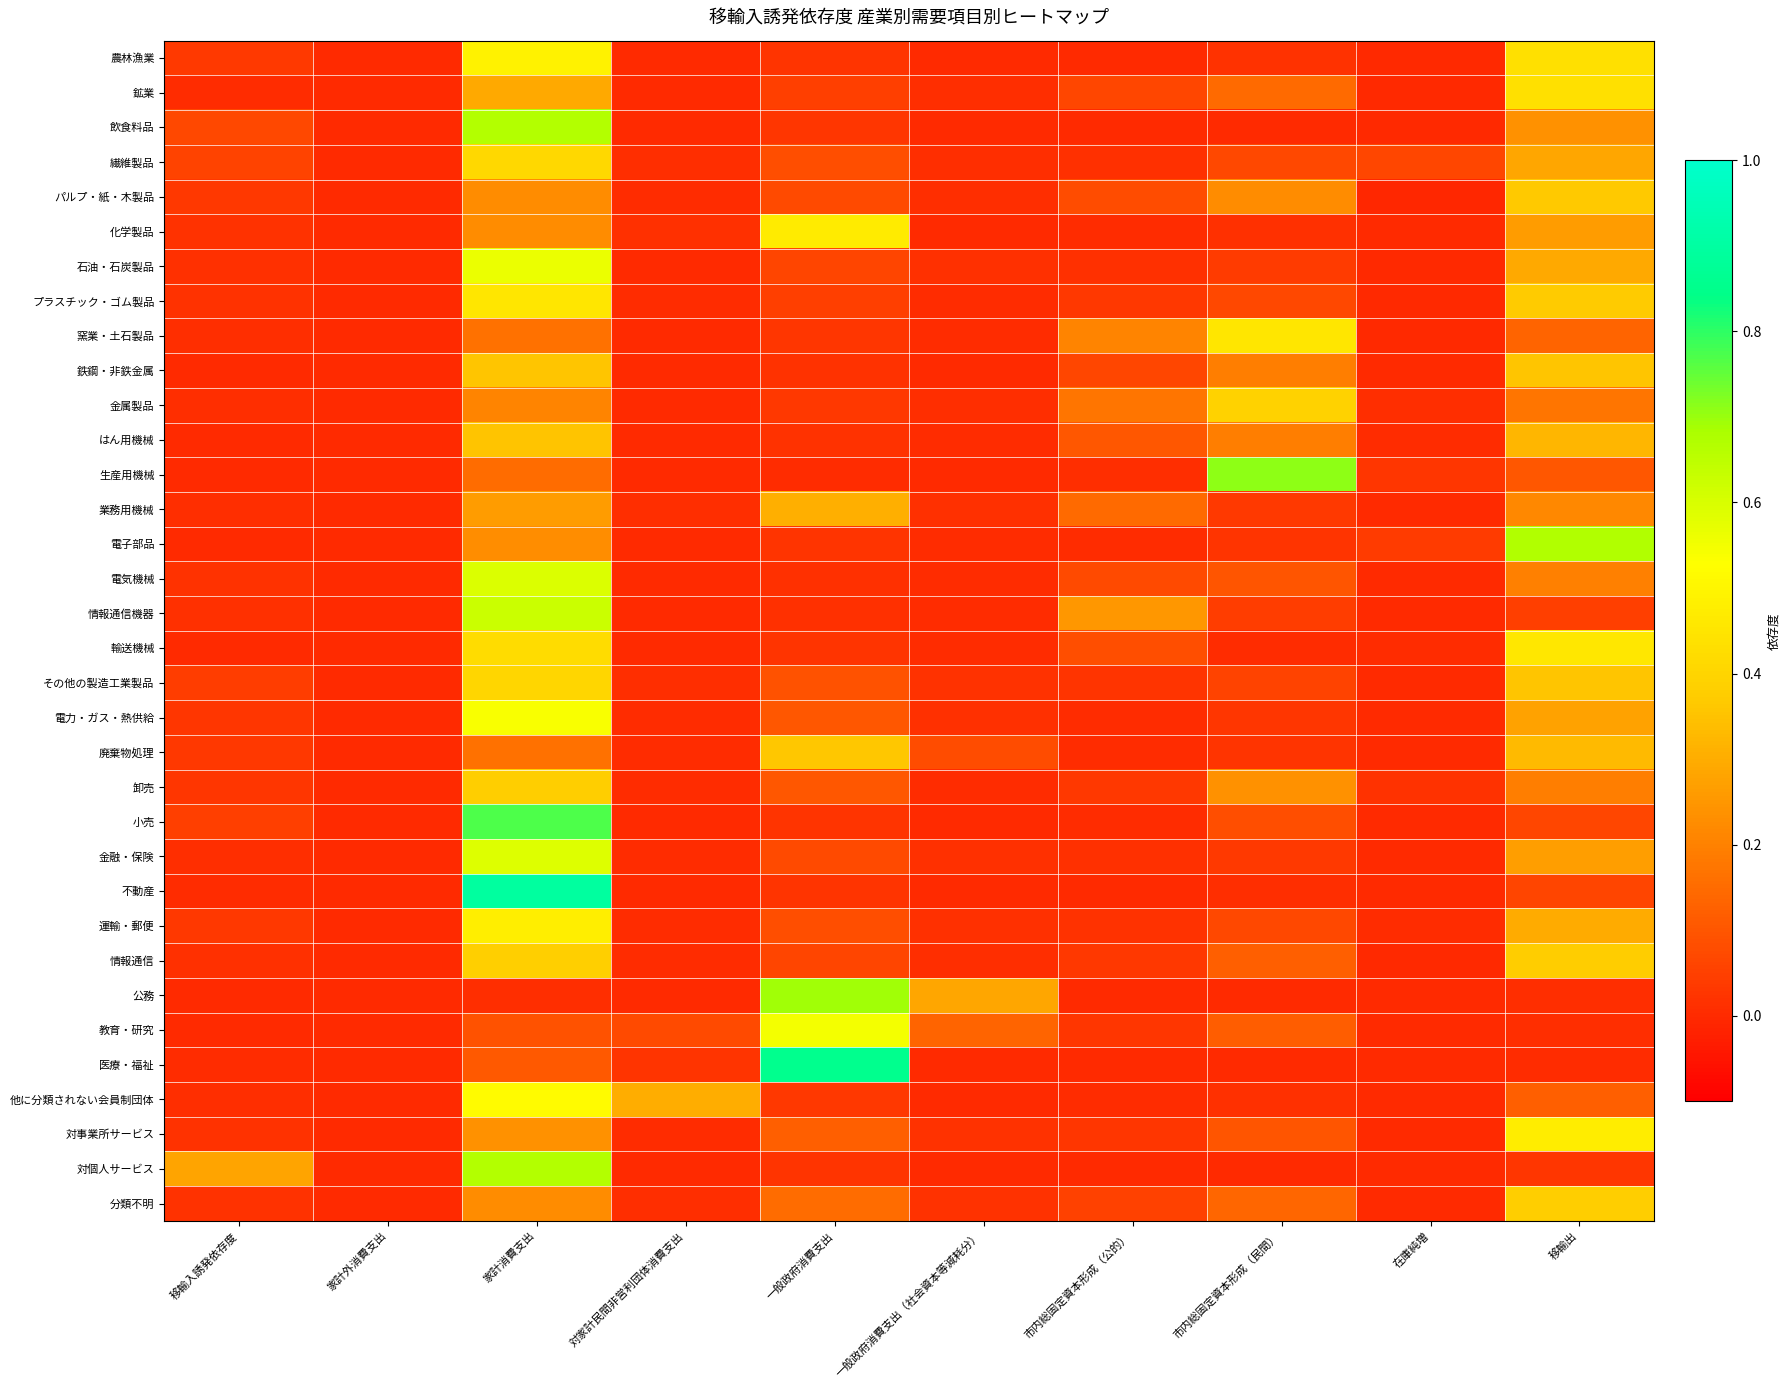

Reading left to right, what are all the values shown in this chart?

農林漁業: 移輸入誘発依存度=0.0	家計外消費支出=0.0	家計消費支出=0.5	対家計民間非営利団体消費支出=0.0	一般政府消費支出=0.0	一般政府消費支出（社会資本等減耗分）=0.0	市内総固定資本形成（公的）=0.0	市内総固定資本形成（民間）=0.0	在庫純増=-0.0	移輸出=0.4
鉱業: 移輸入誘発依存度=0.0	家計外消費支出=0.0	家計消費支出=0.3	対家計民間非営利団体消費支出=0.0	一般政府消費支出=0.0	一般政府消費支出（社会資本等減耗分）=0.0	市内総固定資本形成（公的）=0.1	市内総固定資本形成（民間）=0.1	在庫純増=-0.0	移輸出=0.4
飲食料品: 移輸入誘発依存度=0.1	家計外消費支出=0.0	家計消費支出=0.7	対家計民間非営利団体消費支出=0.0	一般政府消費支出=0.0	一般政府消費支出（社会資本等減耗分）=0.0	市内総固定資本形成（公的）=0.0	市内総固定資本形成（民間）=0.0	在庫純増=-0.0	移輸出=0.2
繊維製品: 移輸入誘発依存度=0.1	家計外消費支出=0.0	家計消費支出=0.4	対家計民間非営利団体消費支出=0.0	一般政府消費支出=0.1	一般政府消費支出（社会資本等減耗分）=0.0	市内総固定資本形成（公的）=0.0	市内総固定資本形成（民間）=0.1	在庫純増=0.1	移輸出=0.3
パルプ・紙・木製品: 移輸入誘発依存度=0.0	家計外消費支出=0.0	家計消費支出=0.2	対家計民間非営利団体消費支出=0.0	一般政府消費支出=0.1	一般政府消費支出（社会資本等減耗分）=0.0	市内総固定資本形成（公的）=0.1	市内総固定資本形成（民間）=0.2	在庫純増=-0.0	移輸出=0.4
化学製品: 移輸入誘発依存度=0.0	家計外消費支出=0.0	家計消費支出=0.2	対家計民間非営利団体消費支出=0.0	一般政府消費支出=0.5	一般政府消費支出（社会資本等減耗分）=0.0	市内総固定資本形成（公的）=0.0	市内総固定資本形成（民間）=0.0	在庫純増=-0.0	移輸出=0.3
石油・石炭製品: 移輸入誘発依存度=0.0	家計外消費支出=0.0	家計消費支出=0.6	対家計民間非営利団体消費支出=0.0	一般政府消費支出=0.1	一般政府消費支出（社会資本等減耗分）=0.0	市内総固定資本形成（公的）=0.0	市内総固定資本形成（民間）=0.0	在庫純増=-0.0	移輸出=0.3
プラスチック・ゴム製品: 移輸入誘発依存度=0.0	家計外消費支出=0.0	家計消費支出=0.5	対家計民間非営利団体消費支出=0.0	一般政府消費支出=0.0	一般政府消費支出（社会資本等減耗分）=0.0	市内総固定資本形成（公的）=0.0	市内総固定資本形成（民間）=0.1	在庫純増=-0.0	移輸出=0.4
窯業・土石製品: 移輸入誘発依存度=0.0	家計外消費支出=0.0	家計消費支出=0.2	対家計民間非営利団体消費支出=0.0	一般政府消費支出=0.0	一般政府消費支出（社会資本等減耗分）=0.0	市内総固定資本形成（公的）=0.2	市内総固定資本形成（民間）=0.5	在庫純増=-0.0	移輸出=0.1
鉄鋼・非鉄金属: 移輸入誘発依存度=0.0	家計外消費支出=0.0	家計消費支出=0.4	対家計民間非営利団体消費支出=0.0	一般政府消費支出=0.0	一般政府消費支出（社会資本等減耗分）=0.0	市内総固定資本形成（公的）=0.1	市内総固定資本形成（民間）=0.2	在庫純増=0.0	移輸出=0.4
金属製品: 移輸入誘発依存度=0.0	家計外消費支出=0.0	家計消費支出=0.2	対家計民間非営利団体消費支出=0.0	一般政府消費支出=0.0	一般政府消費支出（社会資本等減耗分）=0.0	市内総固定資本形成（公的）=0.2	市内総固定資本形成（民間）=0.4	在庫純増=0.0	移輸出=0.2
はん用機械: 移輸入誘発依存度=0.0	家計外消費支出=0.0	家計消費支出=0.4	対家計民間非営利団体消費支出=0.0	一般政府消費支出=0.0	一般政府消費支出（社会資本等減耗分）=0.0	市内総固定資本形成（公的）=0.1	市内総固定資本形成（民間）=0.2	在庫純増=0.0	移輸出=0.3
生産用機械: 移輸入誘発依存度=0.0	家計外消費支出=0.0	家計消費支出=0.1	対家計民間非営利団体消費支出=0.0	一般政府消費支出=0.0	一般政府消費支出（社会資本等減耗分）=0.0	市内総固定資本形成（公的）=0.0	市内総固定資本形成（民間）=0.7	在庫純増=0.0	移輸出=0.1
業務用機械: 移輸入誘発依存度=0.0	家計外消費支出=0.0	家計消費支出=0.3	対家計民間非営利団体消費支出=0.0	一般政府消費支出=0.3	一般政府消費支出（社会資本等減耗分）=0.0	市内総固定資本形成（公的）=0.1	市内総固定資本形成（民間）=0.0	在庫純増=0.0	移輸出=0.2
電子部品: 移輸入誘発依存度=0.0	家計外消費支出=0.0	家計消費支出=0.2	対家計民間非営利団体消費支出=0.0	一般政府消費支出=0.0	一般政府消費支出（社会資本等減耗分）=0.0	市内総固定資本形成（公的）=0.0	市内総固定資本形成（民間）=0.0	在庫純増=0.0	移輸出=0.7
電気機械: 移輸入誘発依存度=0.0	家計外消費支出=0.0	家計消費支出=0.6	対家計民間非営利団体消費支出=0.0	一般政府消費支出=0.0	一般政府消費支出（社会資本等減耗分）=0.0	市内総固定資本形成（公的）=0.1	市内総固定資本形成（民間）=0.1	在庫純増=0.0	移輸出=0.2
情報通信機器: 移輸入誘発依存度=0.0	家計外消費支出=0.0	家計消費支出=0.6	対家計民間非営利団体消費支出=0.0	一般政府消費支出=0.0	一般政府消費支出（社会資本等減耗分）=0.0	市内総固定資本形成（公的）=0.3	市内総固定資本形成（民間）=0.0	在庫純増=-0.0	移輸出=0.0
輸送機械: 移輸入誘発依存度=0.0	家計外消費支出=0.0	家計消費支出=0.4	対家計民間非営利団体消費支出=0.0	一般政府消費支出=0.0	一般政府消費支出（社会資本等減耗分）=0.0	市内総固定資本形成（公的）=0.1	市内総固定資本形成（民間）=0.0	在庫純増=0.0	移輸出=0.5
その他の製造工業製品: 移輸入誘発依存度=0.0	家計外消費支出=0.0	家計消費支出=0.4	対家計民間非営利団体消費支出=0.0	一般政府消費支出=0.1	一般政府消費支出（社会資本等減耗分）=0.0	市内総固定資本形成（公的）=0.0	市内総固定資本形成（民間）=0.1	在庫純増=0.0	移輸出=0.4
電力・ガス・熱供給: 移輸入誘発依存度=0.0	家計外消費支出=0.0	家計消費支出=0.5	対家計民間非営利団体消費支出=0.0	一般政府消費支出=0.1	一般政府消費支出（社会資本等減耗分）=0.0	市内総固定資本形成（公的）=0.0	市内総固定資本形成（民間）=0.0	在庫純増=0.0	移輸出=0.3
廃棄物処理: 移輸入誘発依存度=0.0	家計外消費支出=0.0	家計消費支出=0.2	対家計民間非営利団体消費支出=0.0	一般政府消費支出=0.4	一般政府消費支出（社会資本等減耗分）=0.1	市内総固定資本形成（公的）=0.0	市内総固定資本形成（民間）=0.0	在庫純増=0.0	移輸出=0.3
卸売: 移輸入誘発依存度=0.0	家計外消費支出=0.0	家計消費支出=0.4	対家計民間非営利団体消費支出=0.0	一般政府消費支出=0.1	一般政府消費支出（社会資本等減耗分）=0.0	市内総固定資本形成（公的）=0.0	市内総固定資本形成（民間）=0.2	在庫純増=0.0	移輸出=0.2
小売: 移輸入誘発依存度=0.0	家計外消費支出=0.0	家計消費支出=0.8	対家計民間非営利団体消費支出=0.0	一般政府消費支出=0.0	一般政府消費支出（社会資本等減耗分）=0.0	市内総固定資本形成（公的）=0.0	市内総固定資本形成（民間）=0.1	在庫純増=0.0	移輸出=0.1
金融・保険: 移輸入誘発依存度=0.0	家計外消費支出=0.0	家計消費支出=0.6	対家計民間非営利団体消費支出=0.0	一般政府消費支出=0.1	一般政府消費支出（社会資本等減耗分）=0.0	市内総固定資本形成（公的）=0.0	市内総固定資本形成（民間）=0.0	在庫純増=0.0	移輸出=0.3
不動産: 移輸入誘発依存度=0.0	家計外消費支出=0.0	家計消費支出=0.9	対家計民間非営利団体消費支出=0.0	一般政府消費支出=0.0	一般政府消費支出（社会資本等減耗分）=0.0	市内総固定資本形成（公的）=0.0	市内総固定資本形成（民間）=0.0	在庫純増=0.0	移輸出=0.1
運輸・郵便: 移輸入誘発依存度=0.0	家計外消費支出=0.0	家計消費支出=0.5	対家計民間非営利団体消費支出=0.0	一般政府消費支出=0.1	一般政府消費支出（社会資本等減耗分）=0.0	市内総固定資本形成（公的）=0.0	市内総固定資本形成（民間）=0.1	在庫純増=0.0	移輸出=0.3
情報通信: 移輸入誘発依存度=0.0	家計外消費支出=0.0	家計消費支出=0.4	対家計民間非営利団体消費支出=0.0	一般政府消費支出=0.1	一般政府消費支出（社会資本等減耗分）=0.0	市内総固定資本形成（公的）=0.0	市内総固定資本形成（民間）=0.1	在庫純増=-0.0	移輸出=0.4
公務: 移輸入誘発依存度=0.0	家計外消費支出=0.0	家計消費支出=0.0	対家計民間非営利団体消費支出=0.0	一般政府消費支出=0.7	一般政府消費支出（社会資本等減耗分）=0.3	市内総固定資本形成（公的）=0.0	市内総固定資本形成（民間）=0.0	在庫純増=0.0	移輸出=0.0
教育・研究: 移輸入誘発依存度=0.0	家計外消費支出=0.0	家計消費支出=0.1	対家計民間非営利団体消費支出=0.1	一般政府消費支出=0.5	一般政府消費支出（社会資本等減耗分）=0.1	市内総固定資本形成（公的）=0.0	市内総固定資本形成（民間）=0.1	在庫純増=0.0	移輸出=0.0
医療・福祉: 移輸入誘発依存度=0.0	家計外消費支出=0.0	家計消費支出=0.1	対家計民間非営利団体消費支出=0.0	一般政府消費支出=0.9	一般政府消費支出（社会資本等減耗分）=0.0	市内総固定資本形成（公的）=0.0	市内総固定資本形成（民間）=0.0	在庫純増=0.0	移輸出=0.0
他に分類されない会員制団体: 移輸入誘発依存度=0.0	家計外消費支出=0.0	家計消費支出=0.5	対家計民間非営利団体消費支出=0.3	一般政府消費支出=0.0	一般政府消費支出（社会資本等減耗分）=0.0	市内総固定資本形成（公的）=0.0	市内総固定資本形成（民間）=0.0	在庫純増=0.0	移輸出=0.1
対事業所サービス: 移輸入誘発依存度=0.0	家計外消費支出=0.0	家計消費支出=0.2	対家計民間非営利団体消費支出=0.0	一般政府消費支出=0.1	一般政府消費支出（社会資本等減耗分）=0.0	市内総固定資本形成（公的）=0.0	市内総固定資本形成（民間）=0.1	在庫純増=0.0	移輸出=0.5
対個人サービス: 移輸入誘発依存度=0.3	家計外消費支出=0.0	家計消費支出=0.7	対家計民間非営利団体消費支出=0.0	一般政府消費支出=0.0	一般政府消費支出（社会資本等減耗分）=0.0	市内総固定資本形成（公的）=0.0	市内総固定資本形成（民間）=0.0	在庫純増=0.0	移輸出=0.0
分類不明: 移輸入誘発依存度=0.0	家計外消費支出=0.0	家計消費支出=0.2	対家計民間非営利団体消費支出=0.0	一般政府消費支出=0.2	一般政府消費支出（社会資本等減耗分）=0.0	市内総固定資本形成（公的）=0.1	市内総固定資本形成（民間）=0.1	在庫純増=0.0	移輸出=0.4